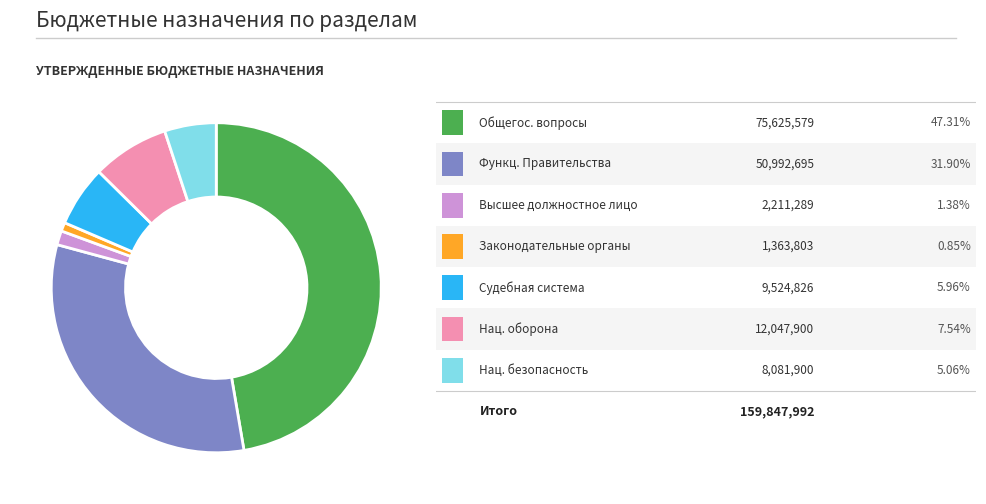

Is there any slice that represents more than half of the pie?

No